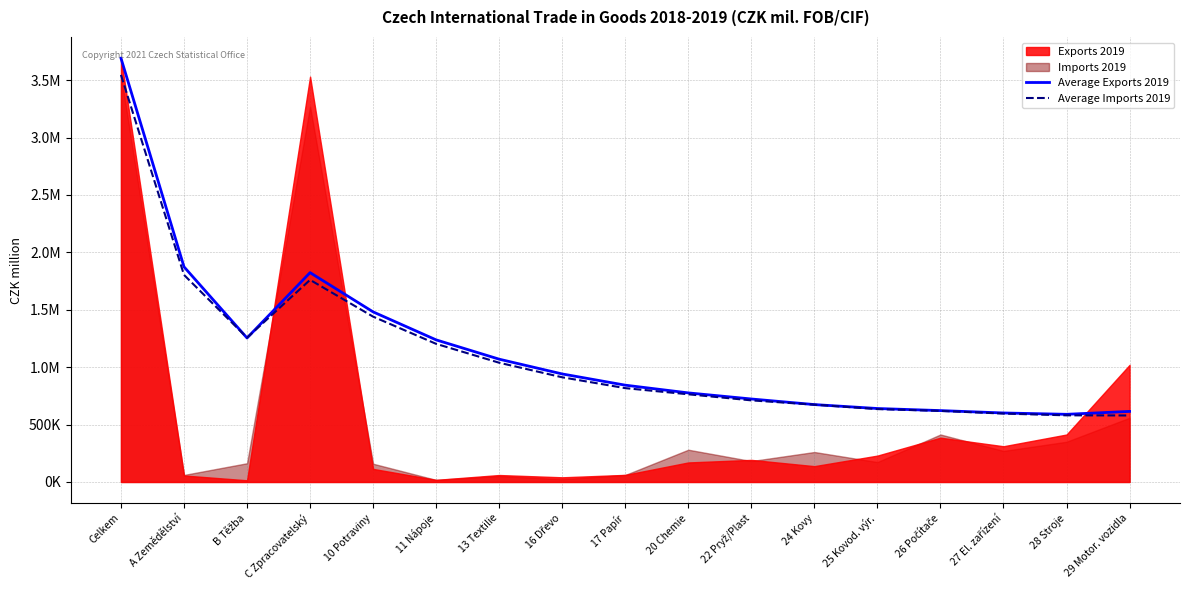

How many intersections are there between Average Exports 2019 and Average Imports 2019?

2